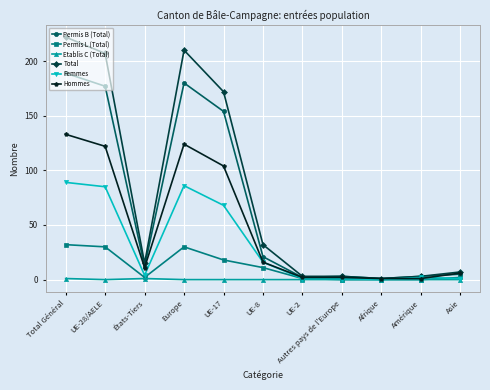

How many data points in Permis B (Total) are less than 12?

5